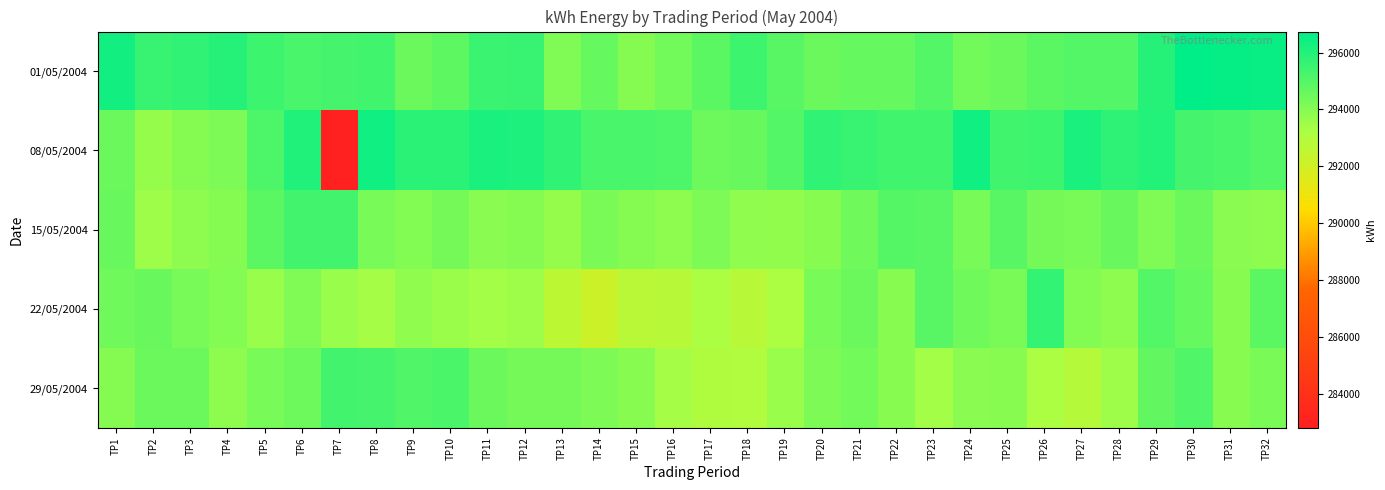

At which category is the sum across all series the highest?

TP30